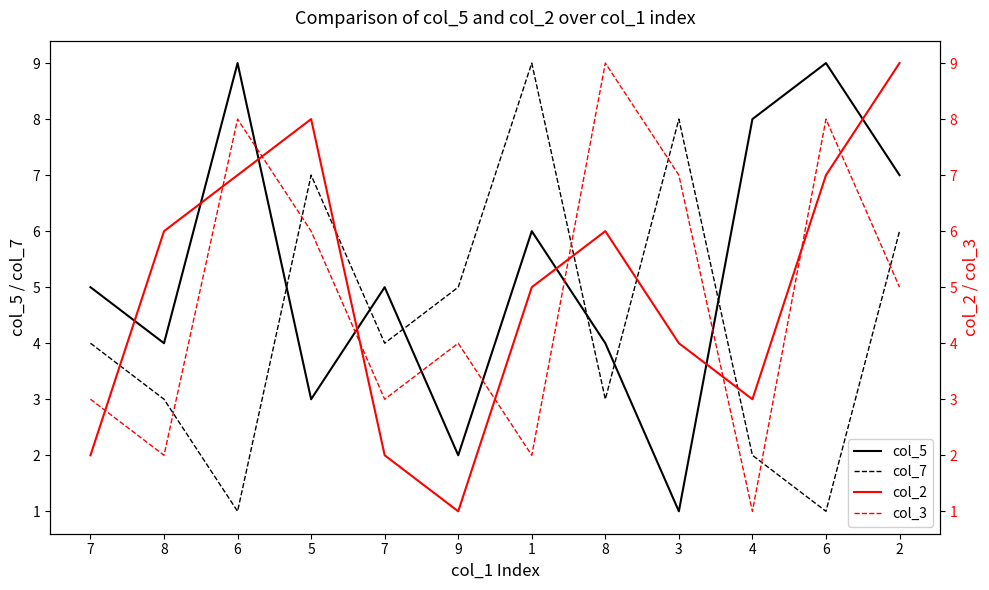

What is the difference between the col_3 values at 5 and 1?

4